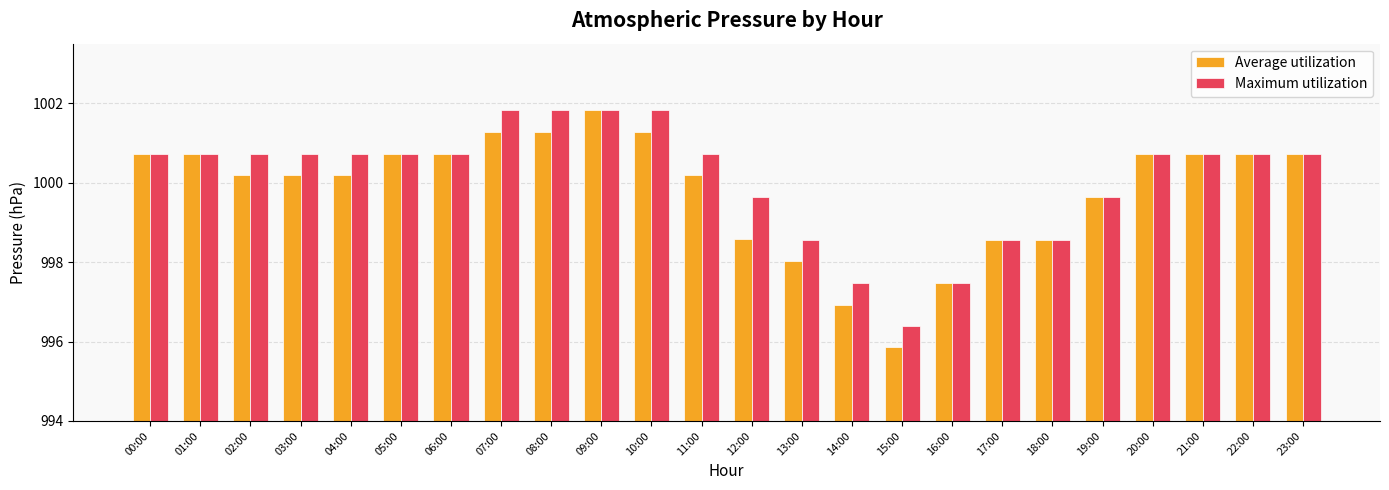

What is the minimum value for Average utilization?

995.9